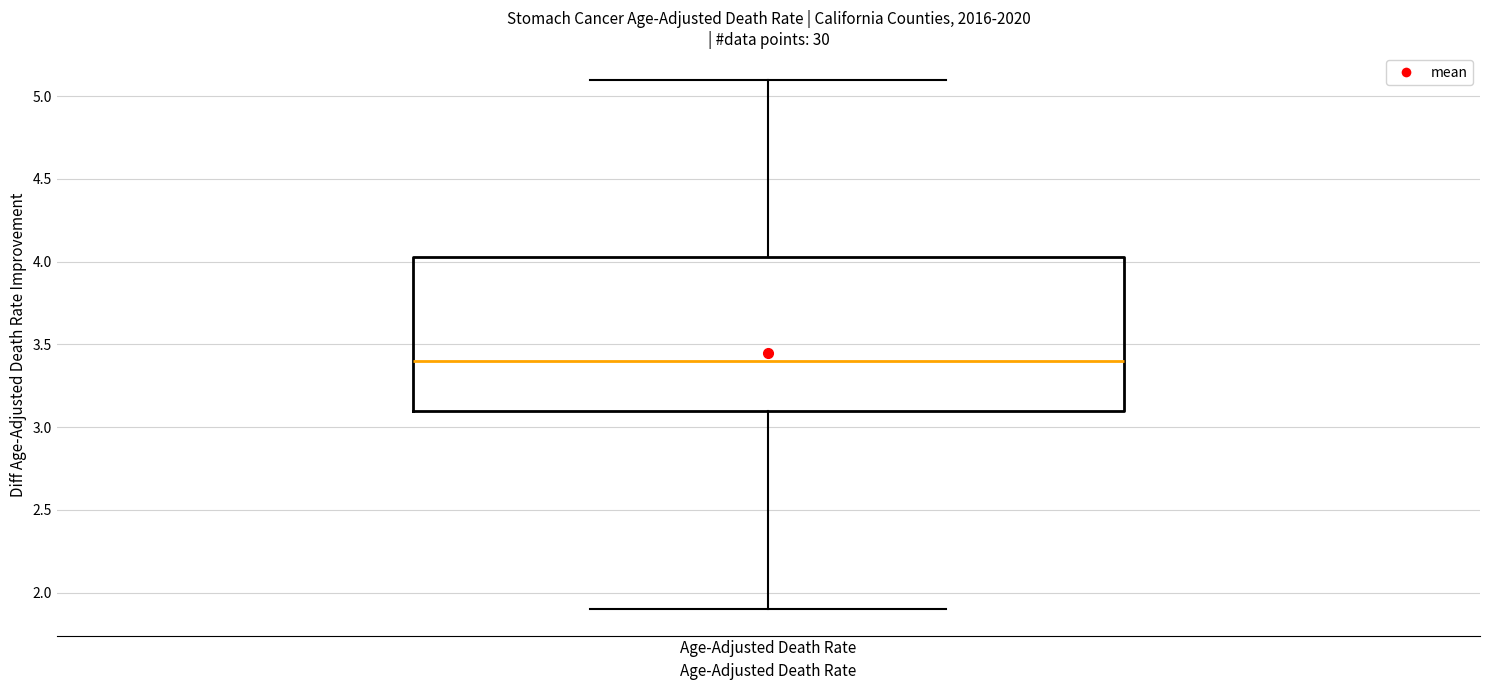

Where does the lower whisker of the box for Age-Adjusted Death Rate end on the y-axis? The values are not printed on the chart, so give them approximately, as read against the axis.

1.90